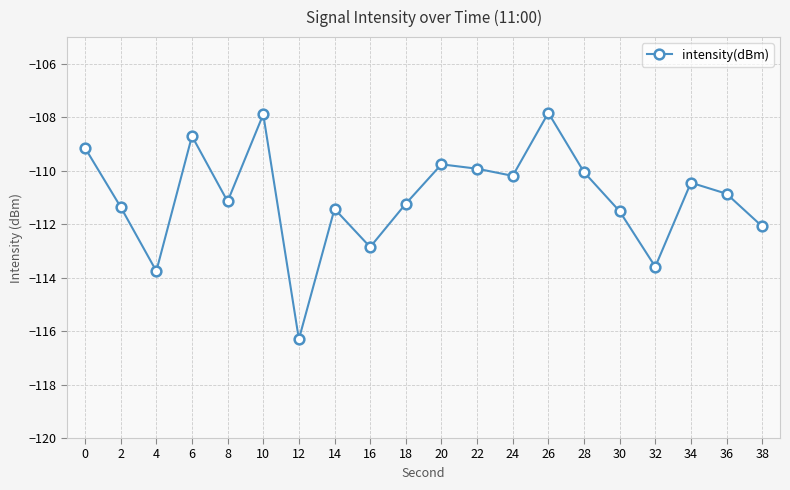

How many points are higher than both their immediate neighbors (excluding endpoints)?

6